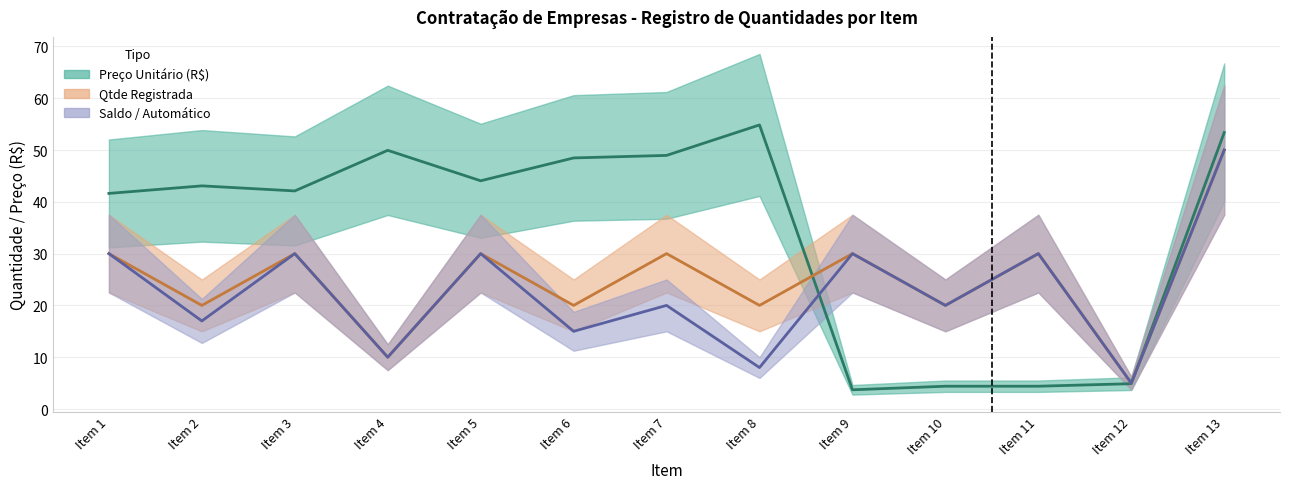

Is the value of Preço Unitário (R$) at Item 2 greater than the value of Saldo / Automático at Item 13?

No